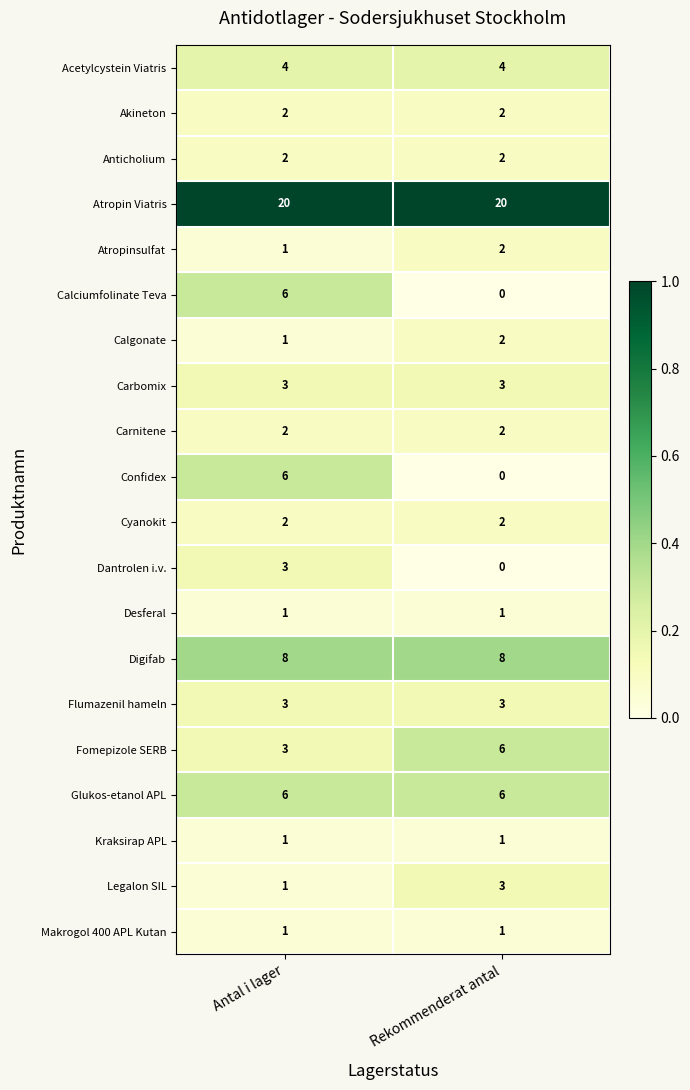

Is it true that Fomepizole SERB equals 3 at Antal i lager?

True